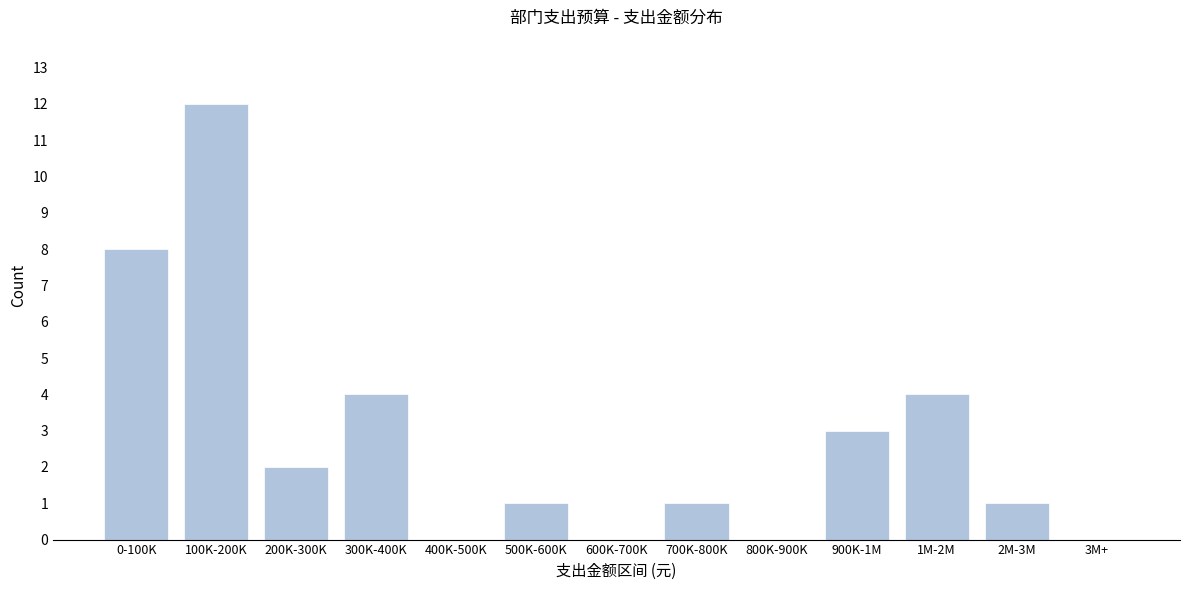

Reading left to right, extract all data points from this chart.

0-100K=8	100K-200K=12	200K-300K=2	300K-400K=4	400K-500K=0	500K-600K=1	600K-700K=0	700K-800K=1	800K-900K=0	900K-1M=3	1M-2M=4	2M-3M=1	3M+=0